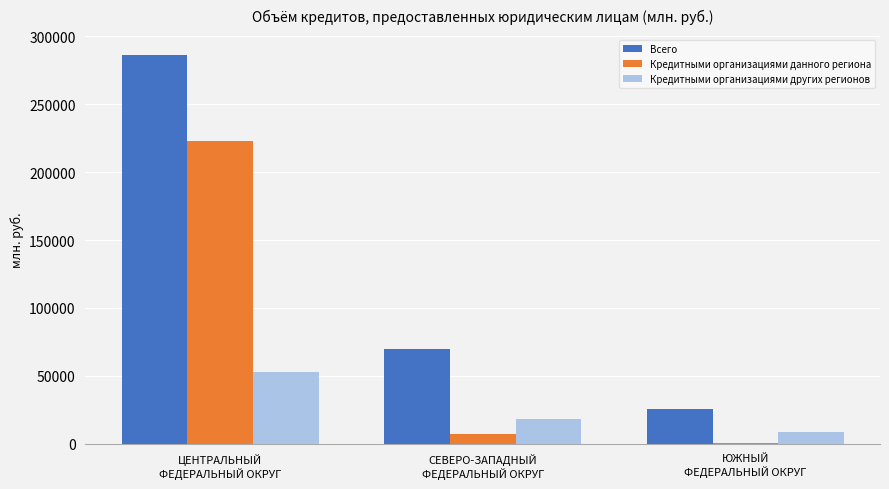

What is the sum of all Кредитными организациями других регионов values?

80371